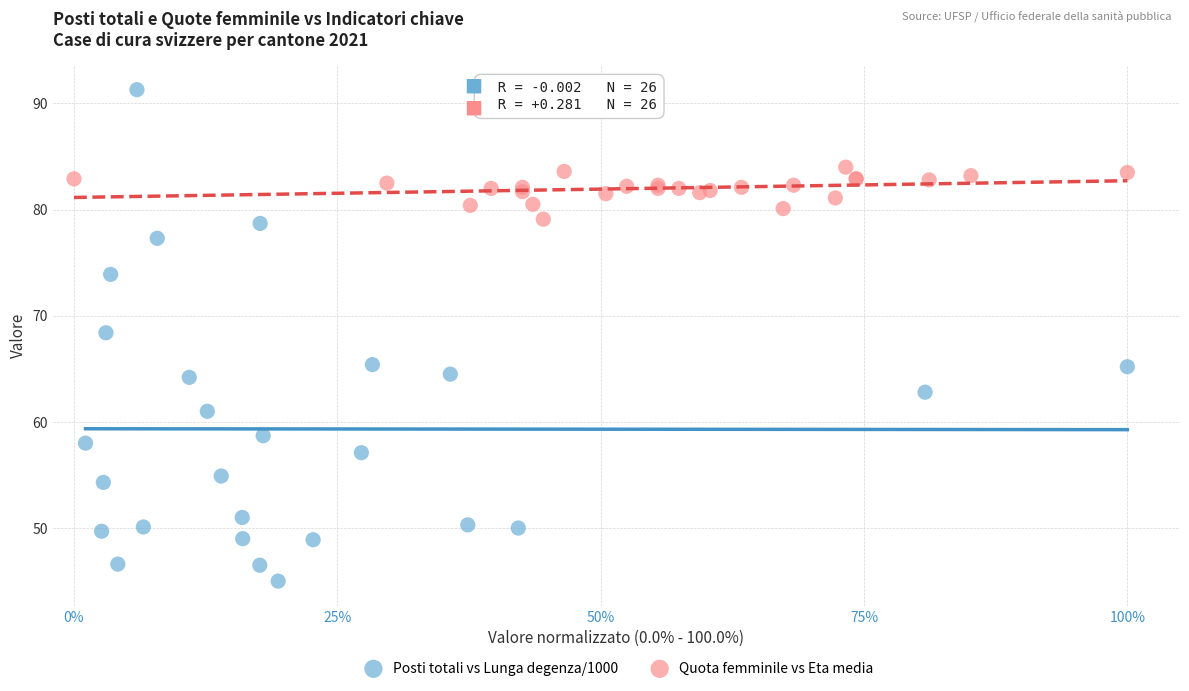

Which series reaches the maximum Y coordinate?

Posti totali vs Lunga degenza/1000